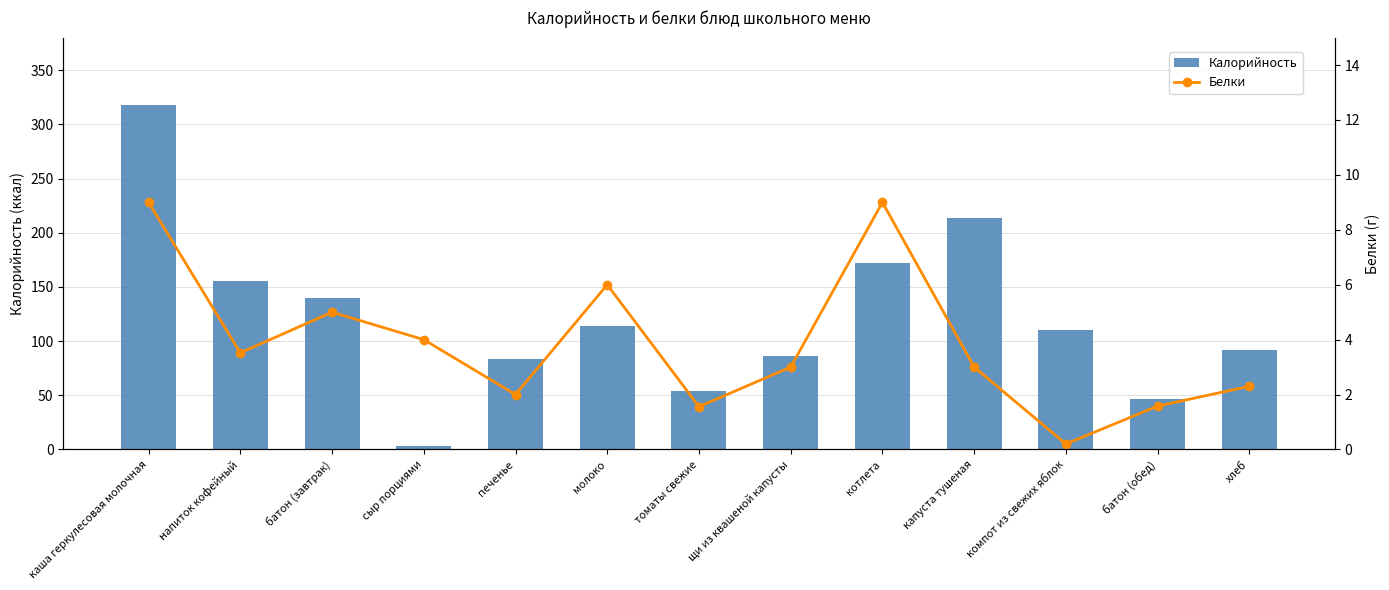

Reading right to left, extract all data points from this chart.

Калорийность: 92.0	47.0	110.0	214.0	172.0	86.0	54.0	113.8	83.0	3.5	140.0	155.2	318.0
Белки: 2.3	1.6	0.2	3.0	9.0	3.0	1.6	6.0	2.0	4.0	5.0	3.5	9.0